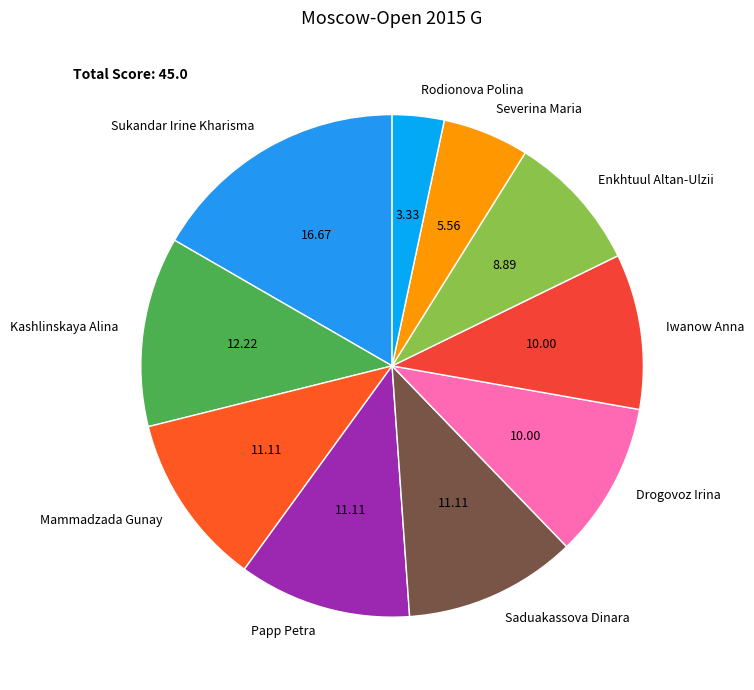

Combined, do Mammadzada Gunay and Iwanow Anna account for over 50%?

No